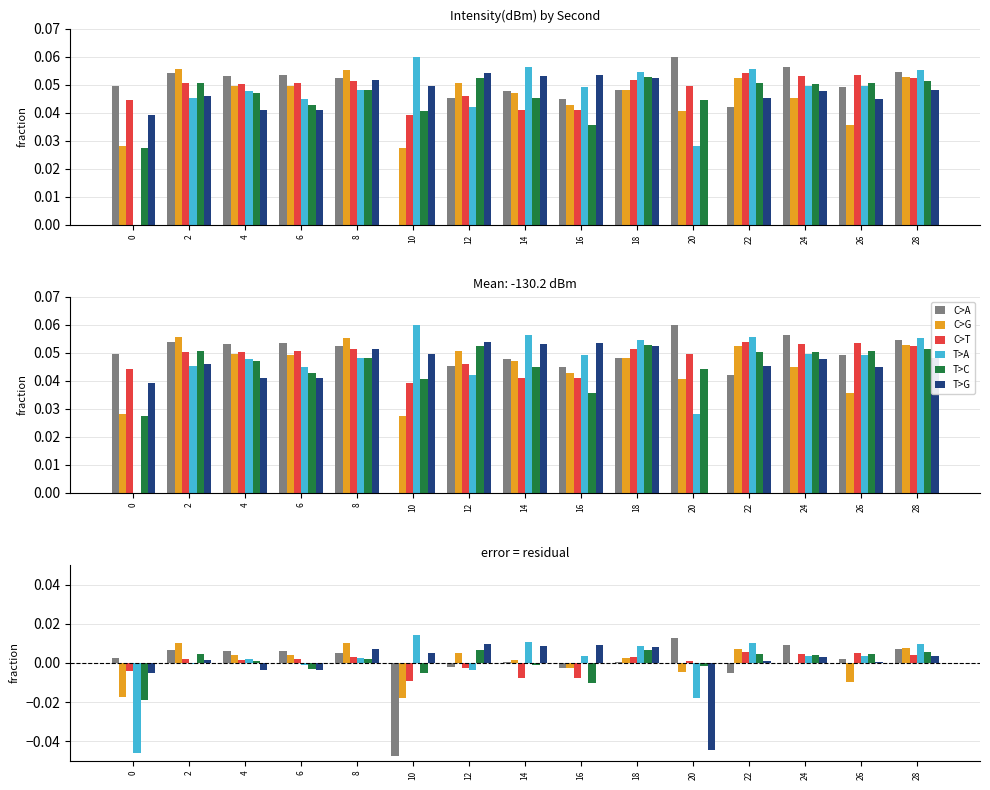

At which category is the sum across all series the highest?

28